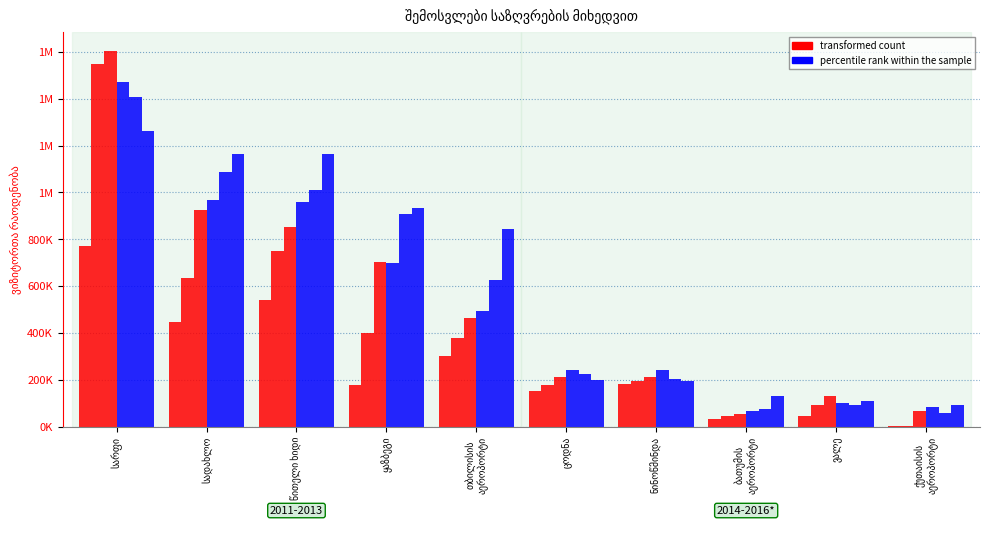

What is the total value across all series at ნინოწმინდა?

423376